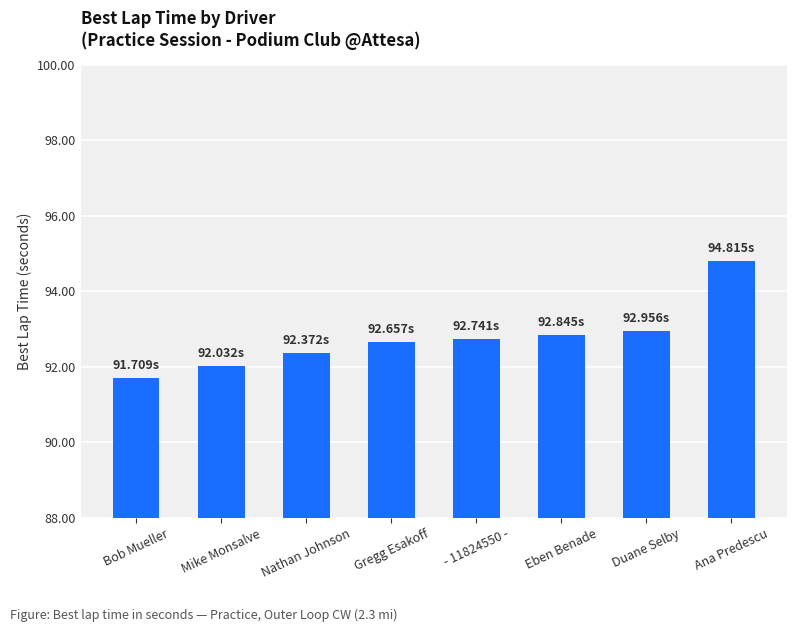

How many distinct data groups are displayed?

1